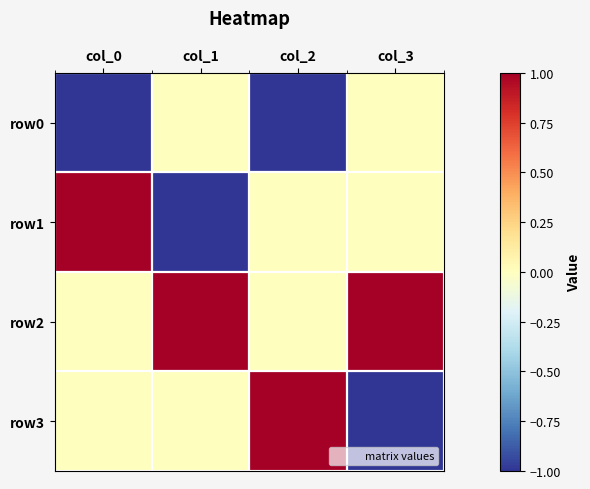

Which has a higher value, col_1 or col_3?

col_1